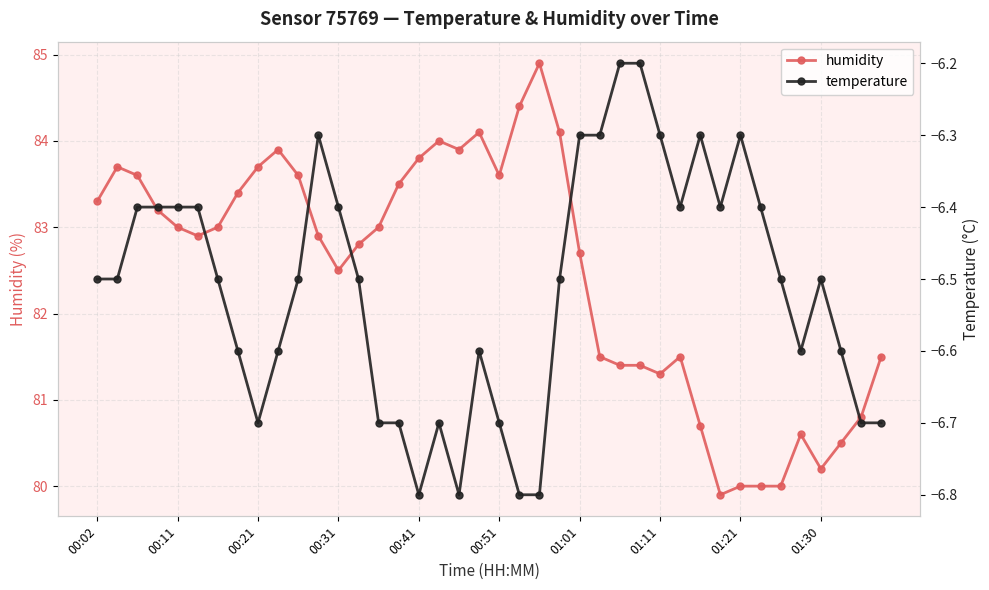

What are all the series names shown in the legend?

humidity, temperature